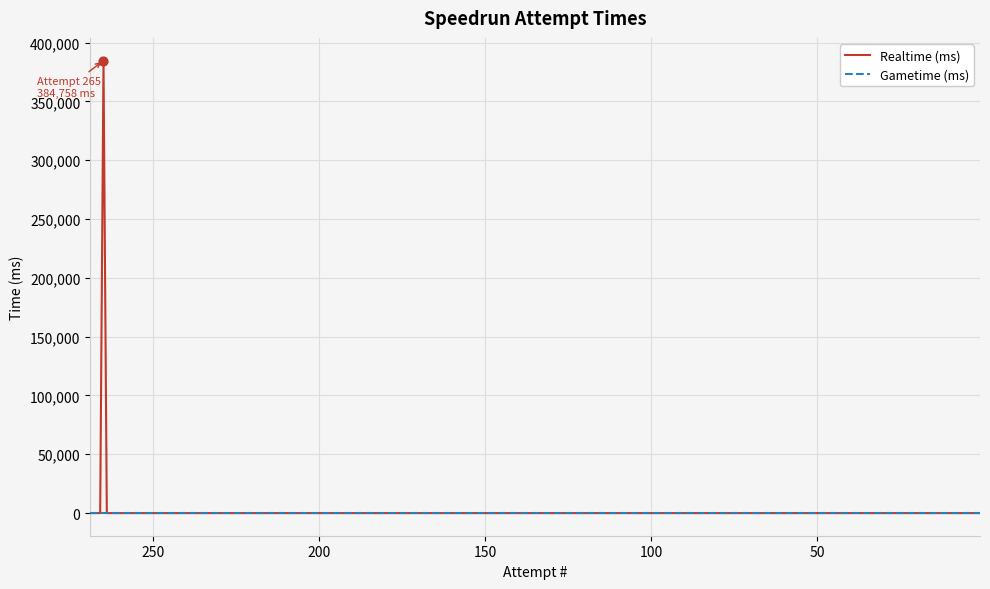

Which series contains the lowest Y value?

Realtime (ms)